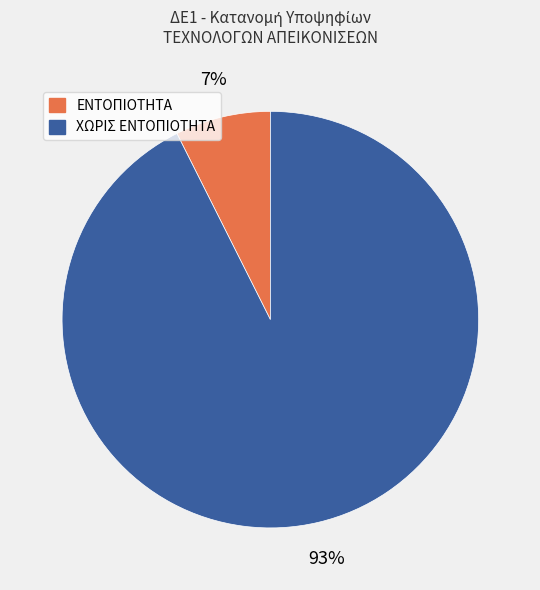

Which has a higher value, ΧΩΡΙΣ ΕΝΤΟΠΙΟΤΗΤΑ or ΕΝΤΟΠΙΟΤΗΤΑ?

ΧΩΡΙΣ ΕΝΤΟΠΙΟΤΗΤΑ